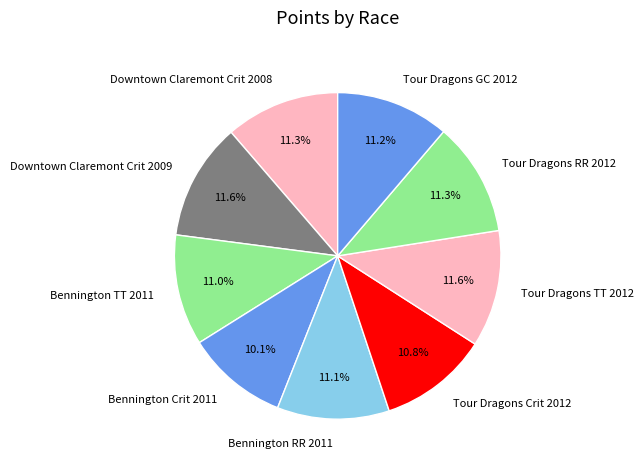

To the nearest percent, what percentage of the pie is Bennington TT 2011?

11%